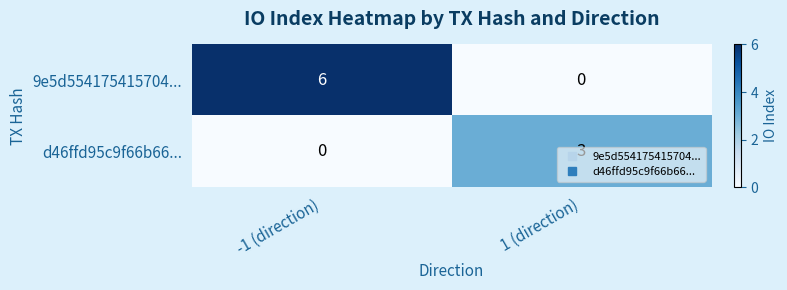

How many data points does each series have?

2